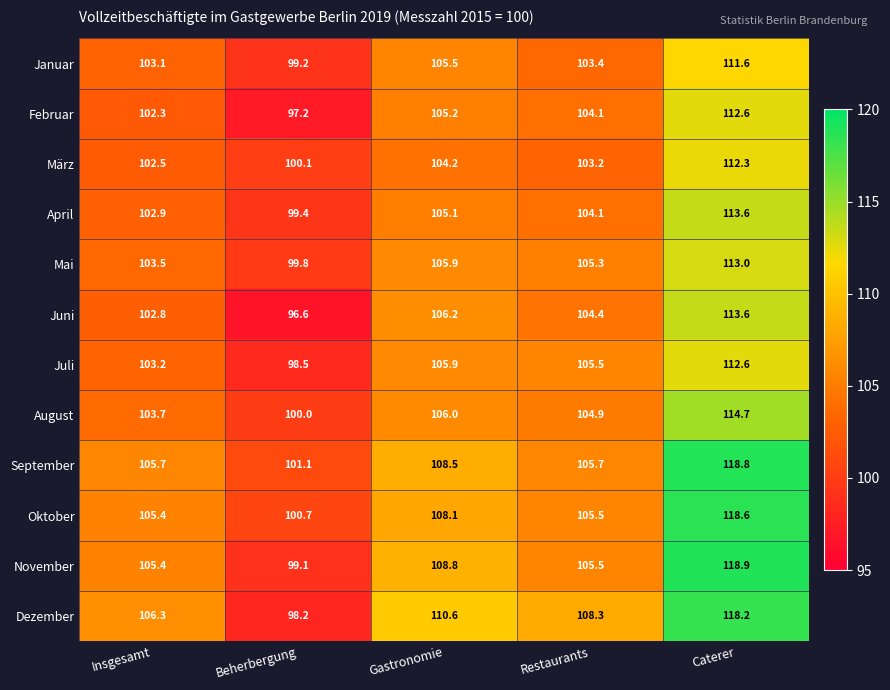

The Mai series shows 144.0 at Restaurants. True or false?

False